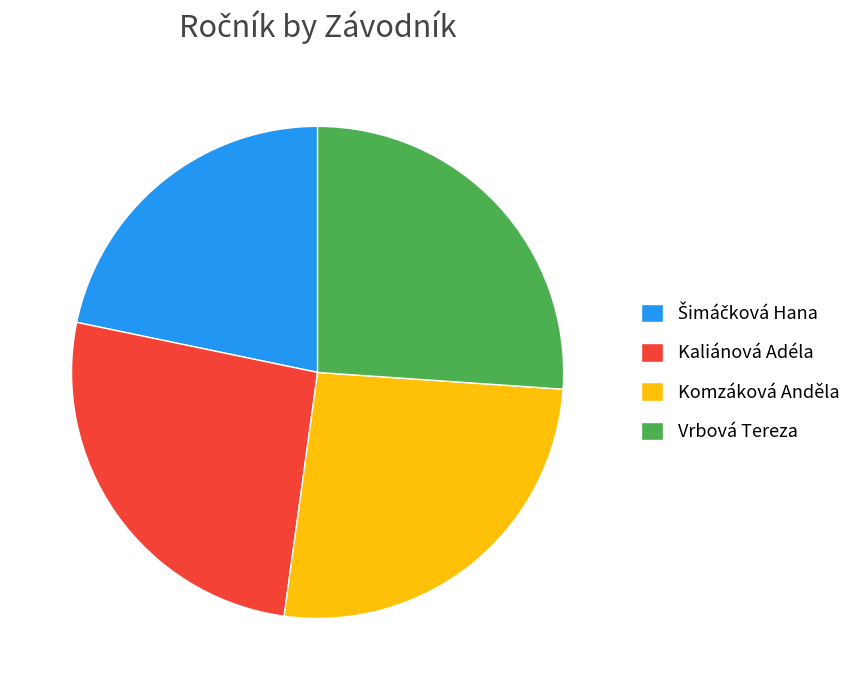

Is the sum of Komzáková Anděla and Vrbová Tereza greater than half?

Yes